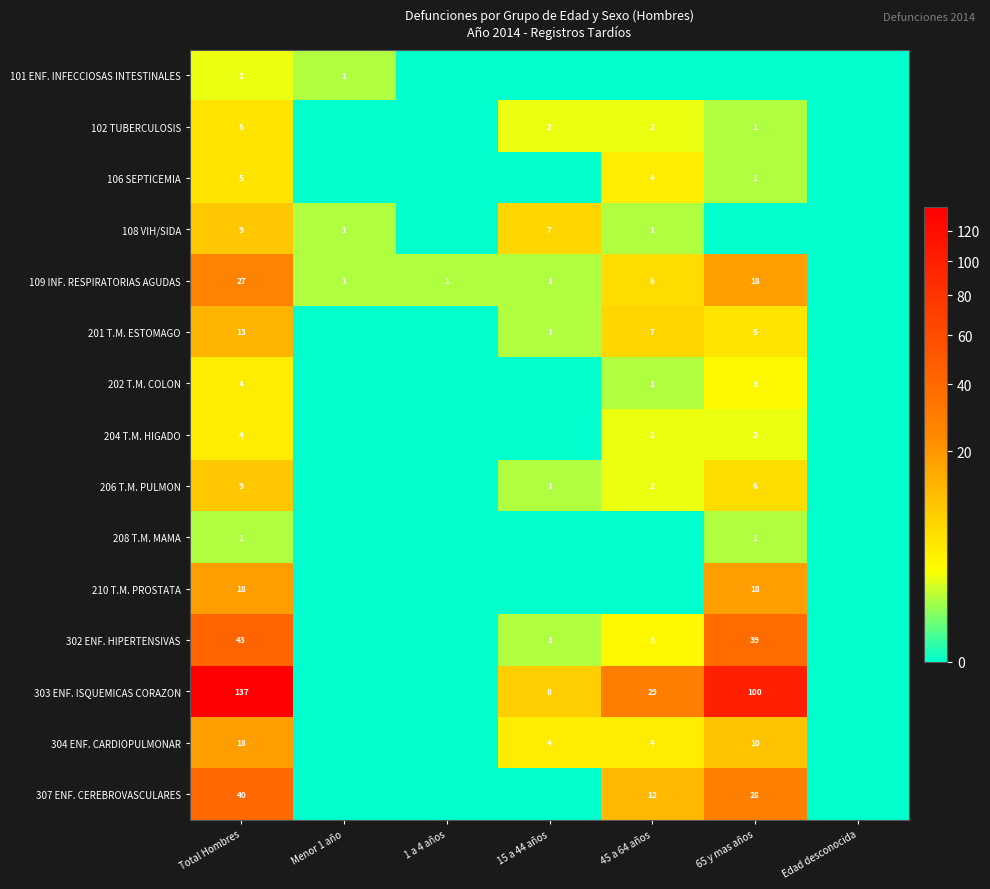

True or false: 201 T.M. ESTOMAGO has a value of 2 at 65 y mas años.

False